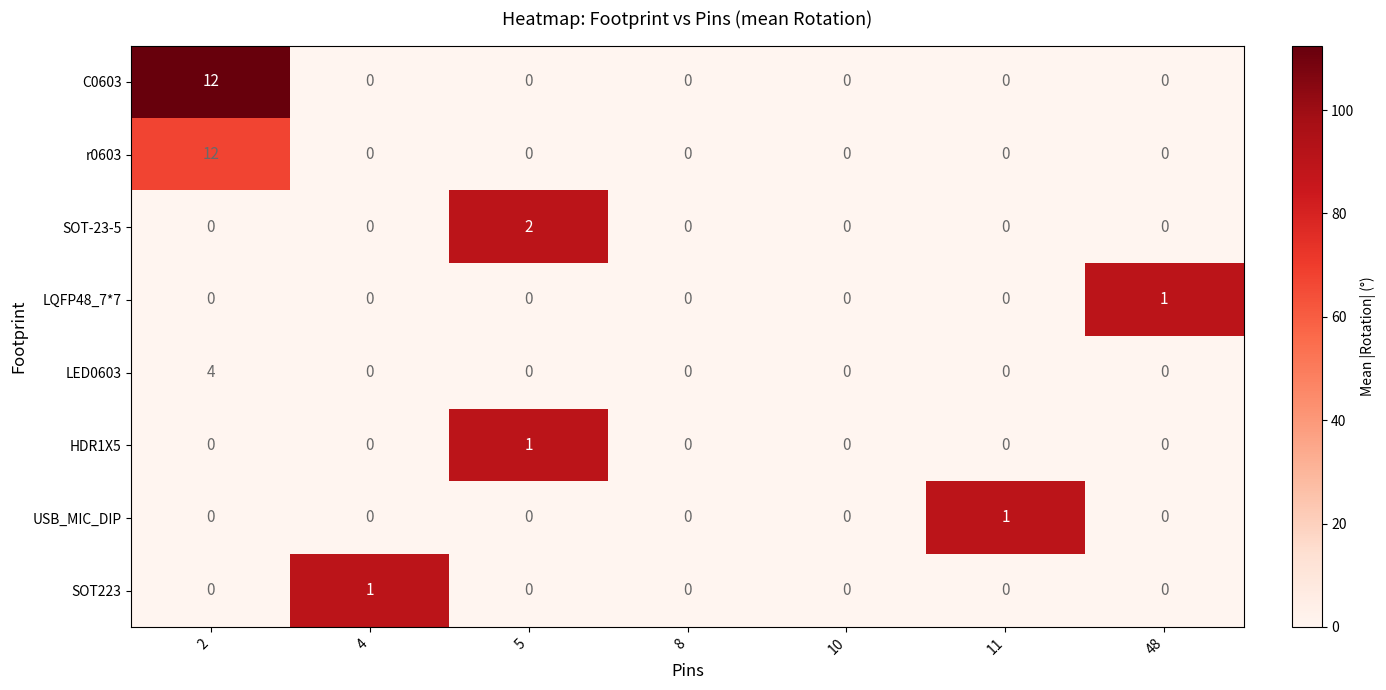

True or false: LED0603 has a value of 0 at 5.

True